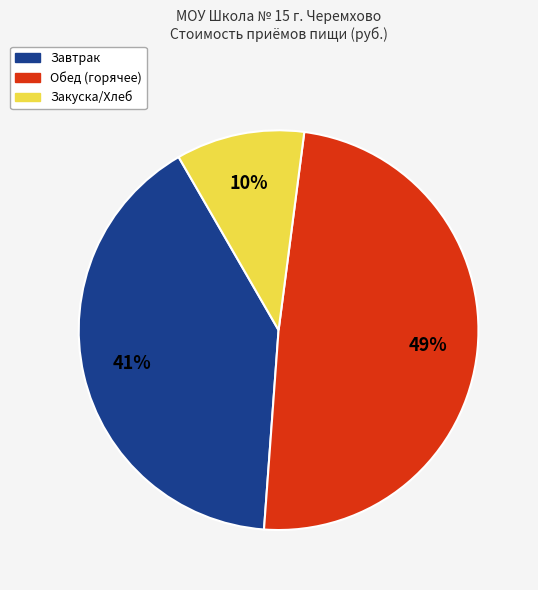

Is there a majority slice in this chart?

No